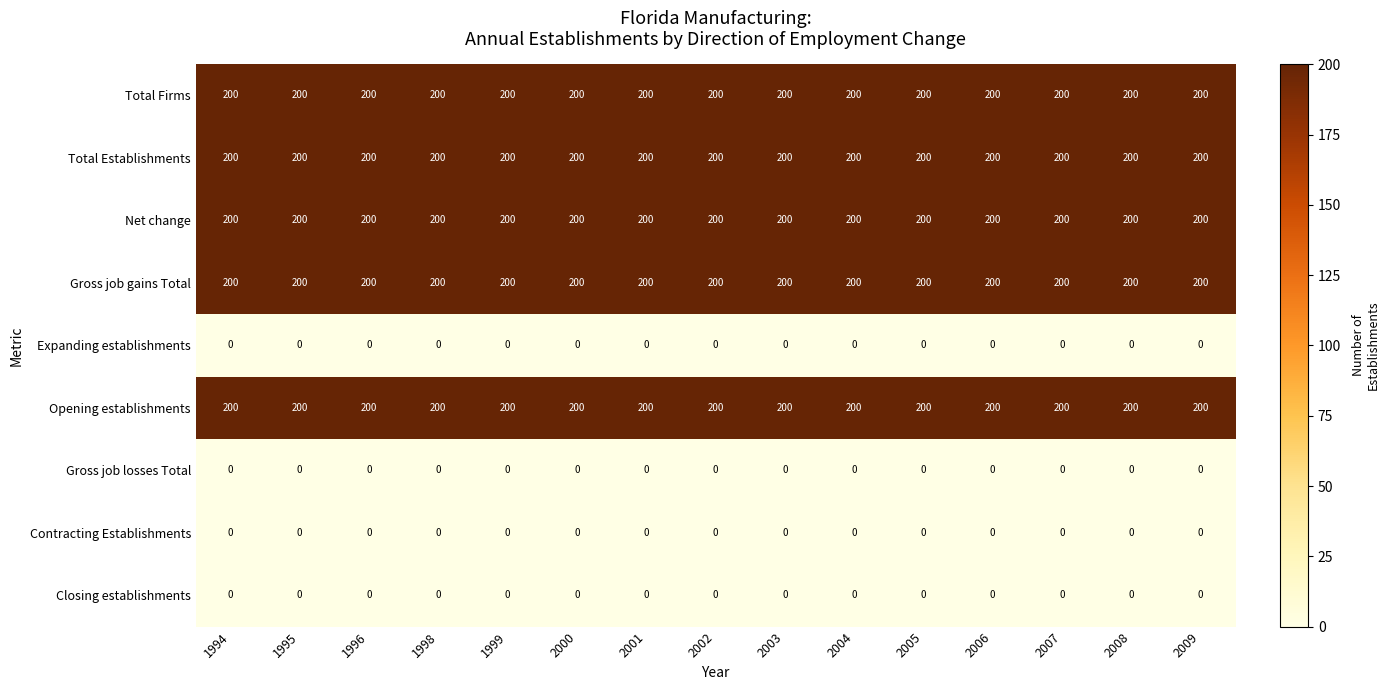

What is the maximum value for Total Firms?

200